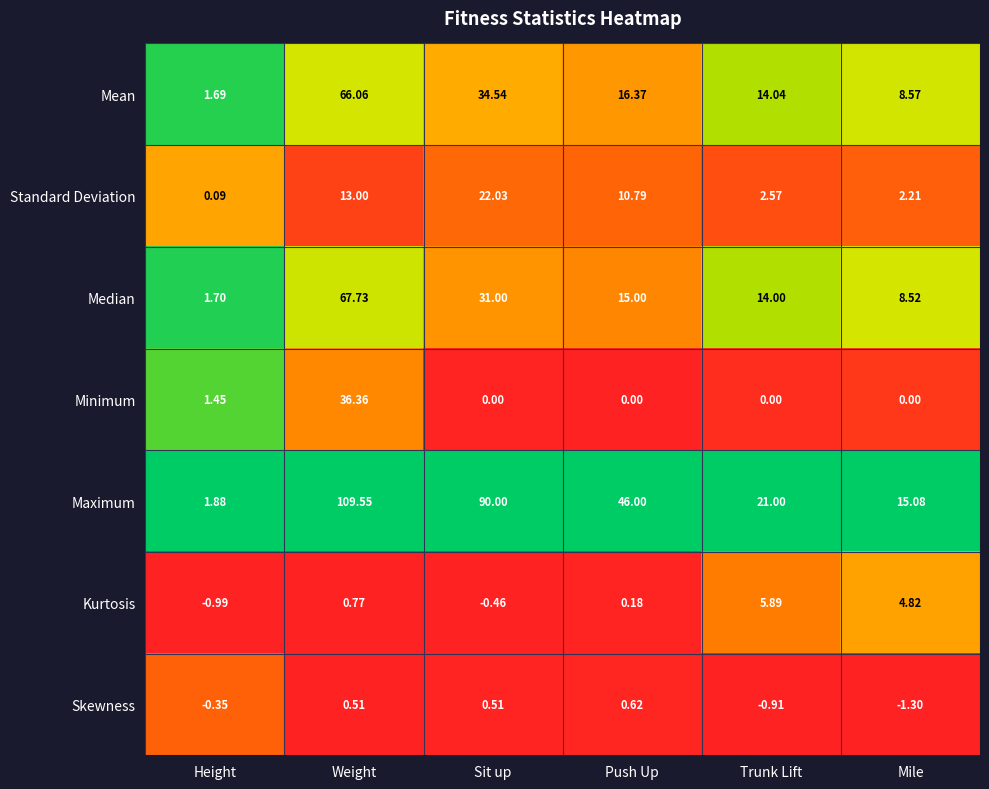

Which label corresponds to the smallest value in the chart?

Mile